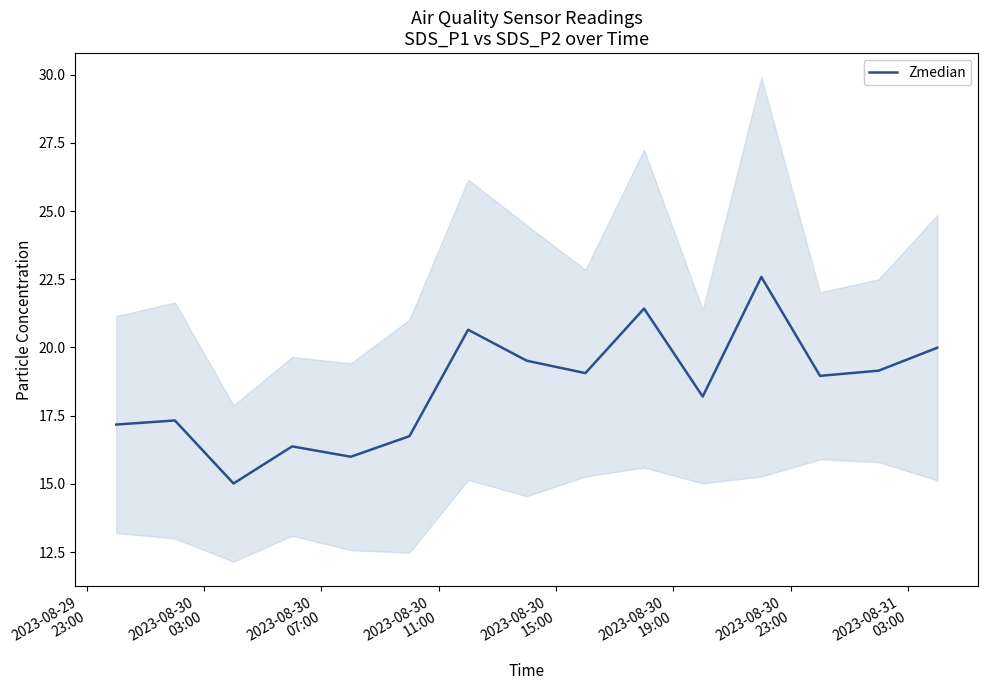

What is the sum of all values?

278.2